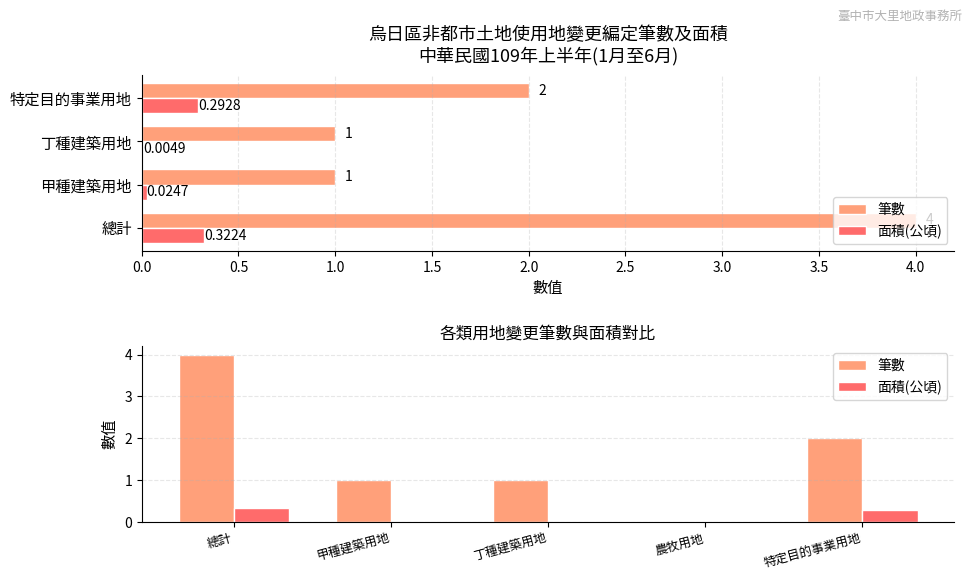

How many 筆數 values are between 1 and 2?

3